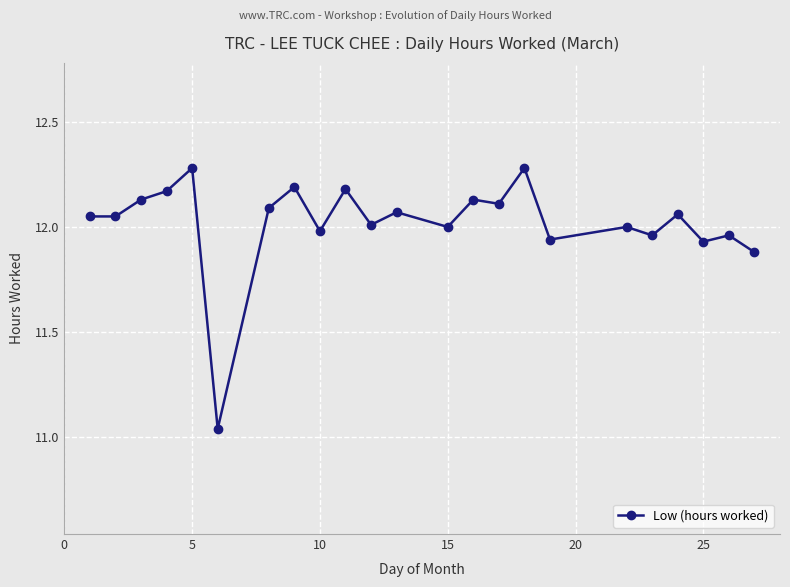

True or false: the data has more than 2 interior local peaks.

True